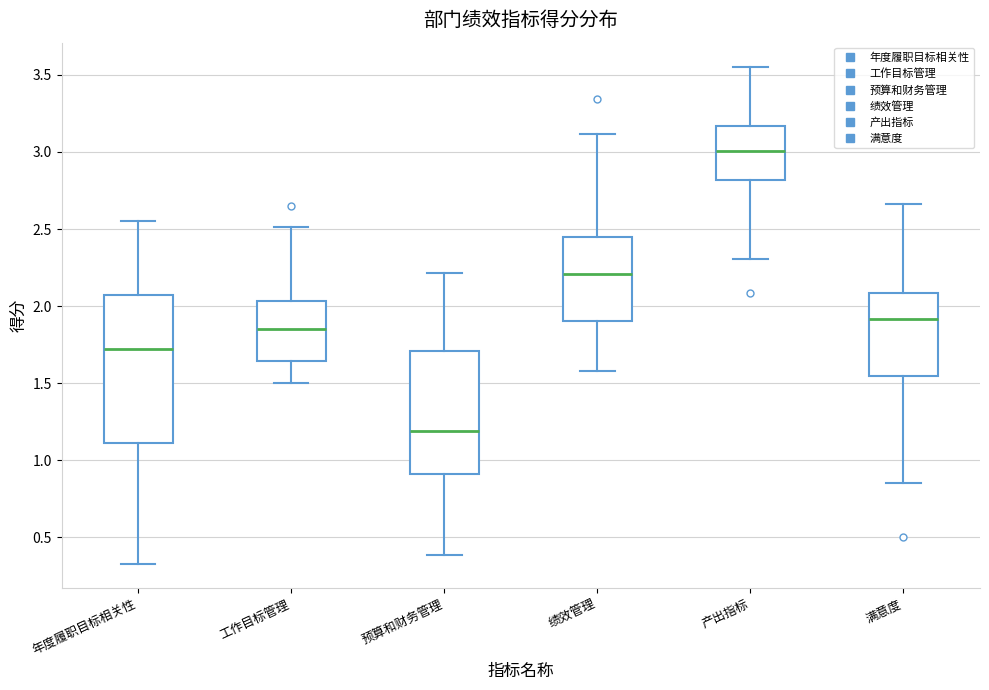

Reading left to right, read every box against the y-axis: the position of its median line, the range the box covers, and the ends of its whiskers. The values are not printed on the chart, so give them approximately, as read against the axis.

年度履职目标相关性: median 1.70, box 1.10 to 2.05, whiskers 0.35 to 2.55
工作目标管理: median 1.85, box 1.65 to 2.05, whiskers 1.50 to 2.50
预算和财务管理: median 1.20, box 0.90 to 1.70, whiskers 0.40 to 2.20
绩效管理: median 2.20, box 1.90 to 2.45, whiskers 1.60 to 3.10
产出指标: median 3.00, box 2.80 to 3.15, whiskers 2.30 to 3.55
满意度: median 1.90, box 1.55 to 2.10, whiskers 0.85 to 2.65